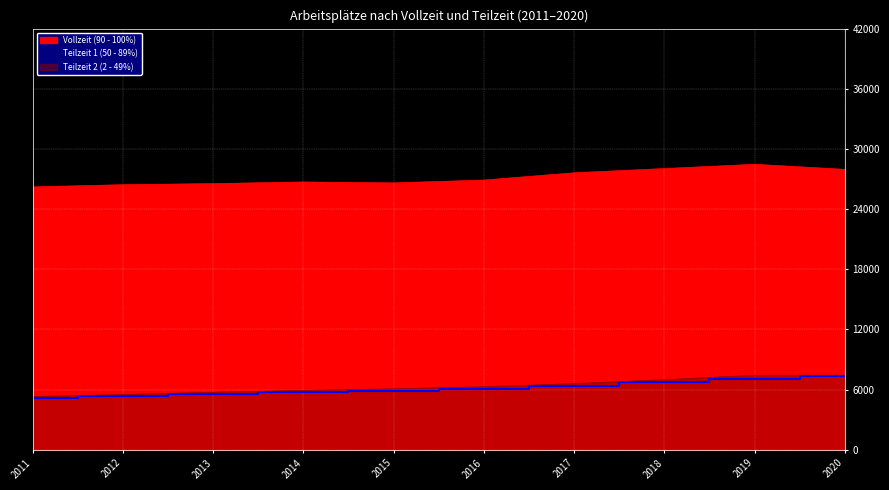

What is the average value of the Teilzeit 1 (50 - 89%) series?

6125